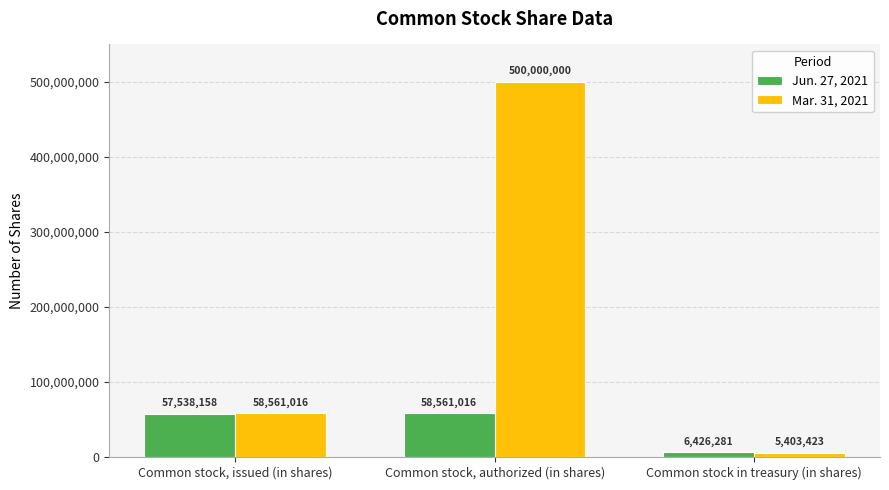

What position from the left is Common stock, authorized (in shares)?

2